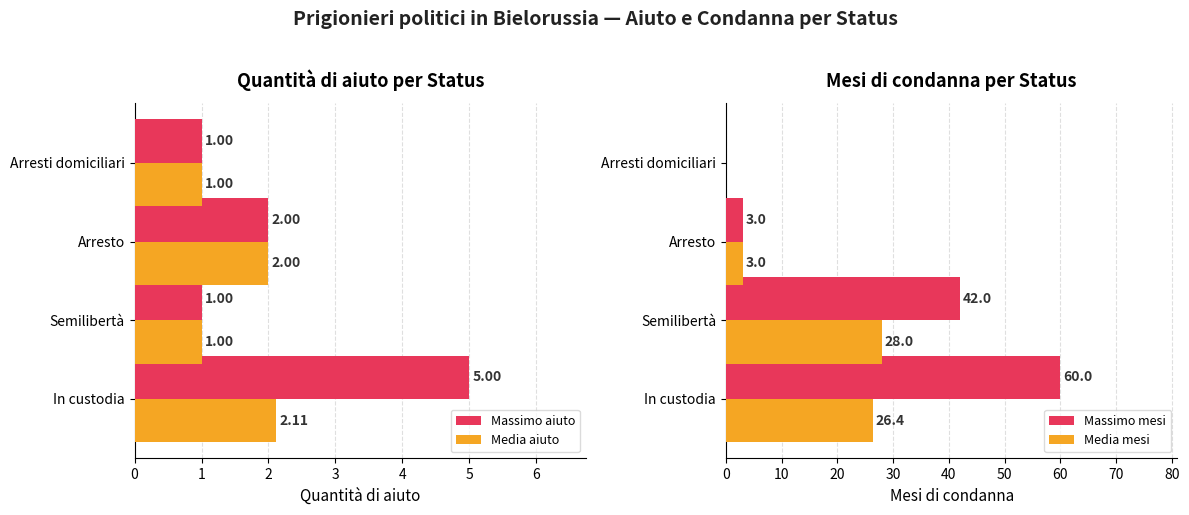

What is the average value of the Media aiuto series?

1.5